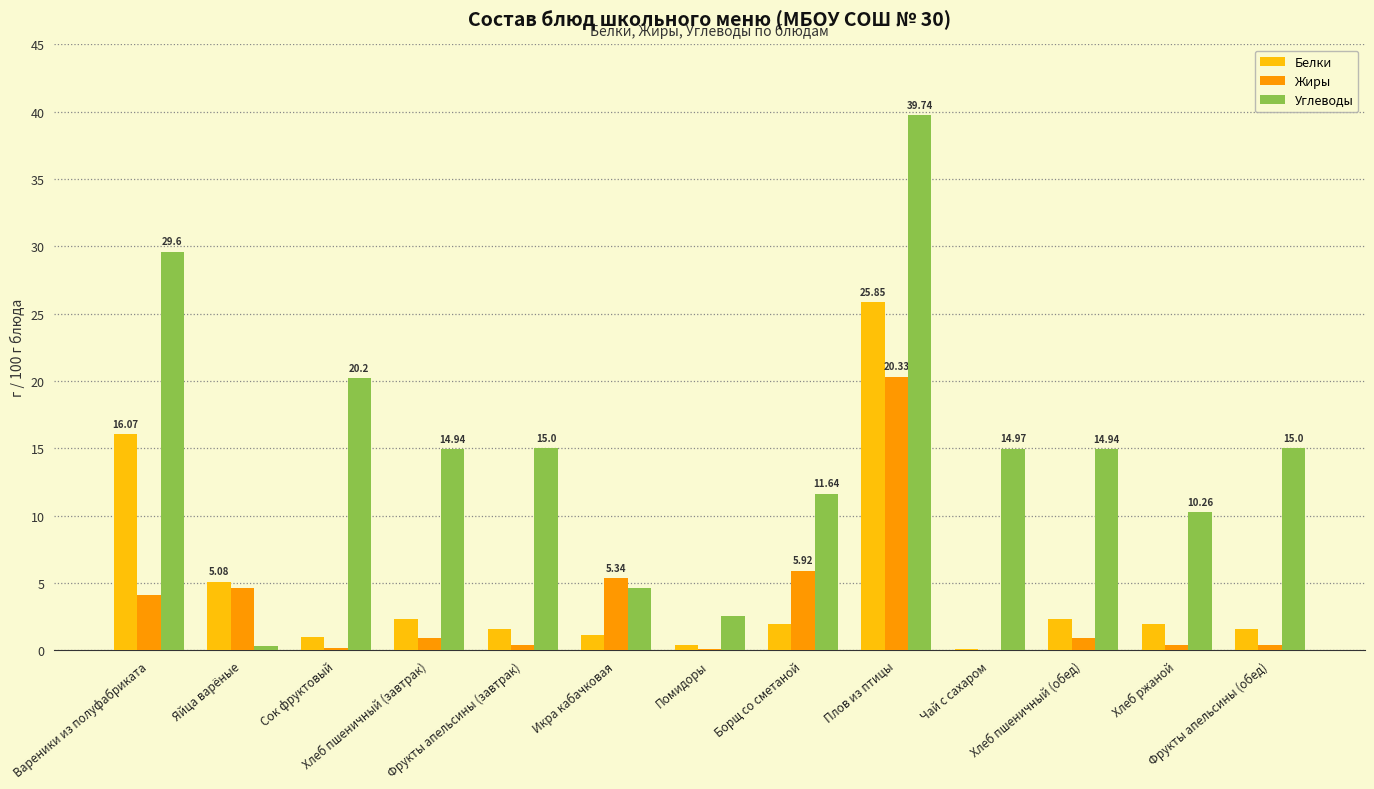

True or false: Углеводы has a value of 8.2 at Фрукты апельсины (завтрак).

False